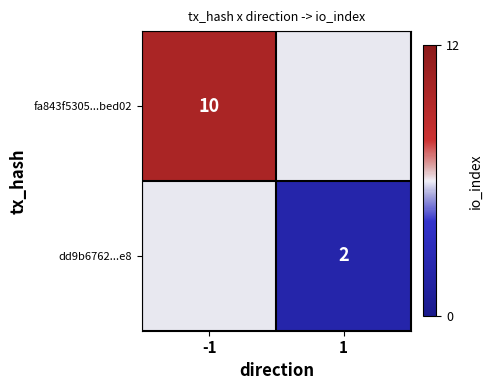

At which category does the chart reach its peak across all series?

-1